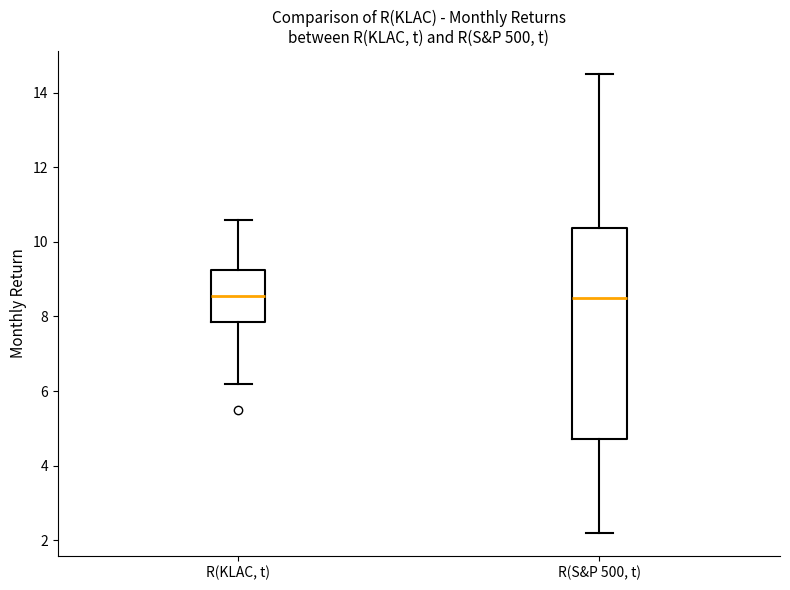

Which box is the tallest, from its lower edge to its upper edge?

R(S&P 500, t)